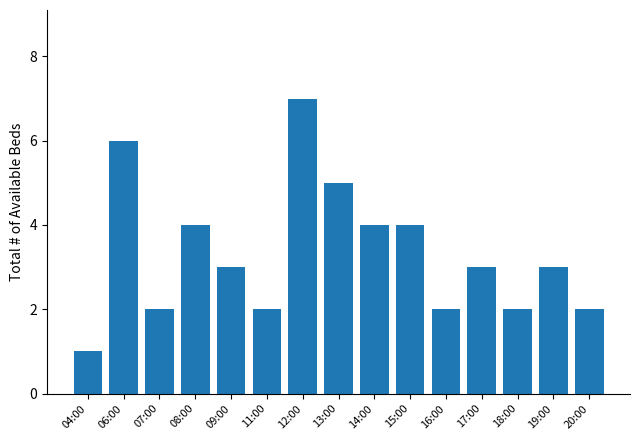

Is it true that the value at 20:00 is 2?

True